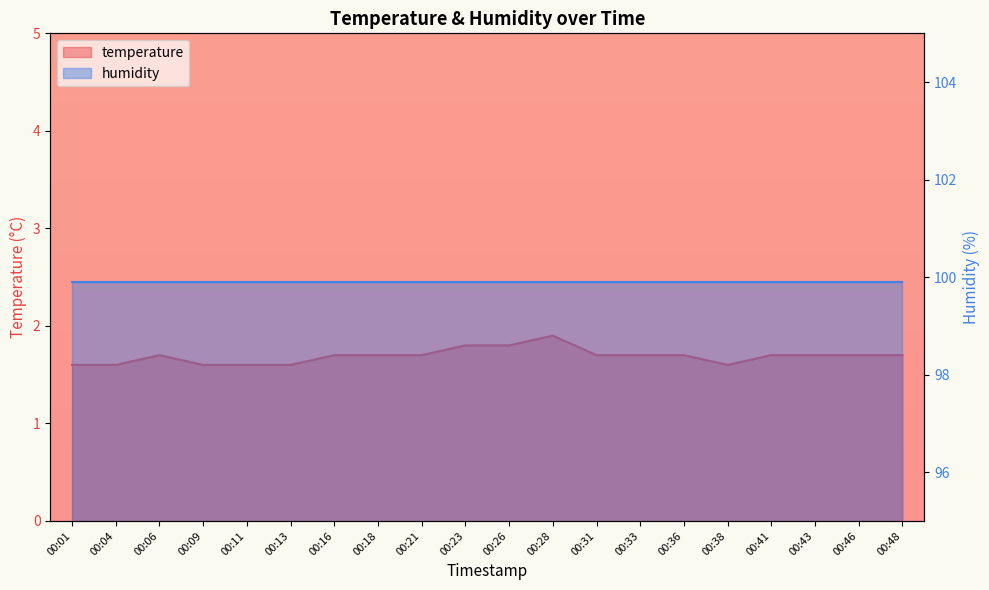

What is the sum of all values?

33.8